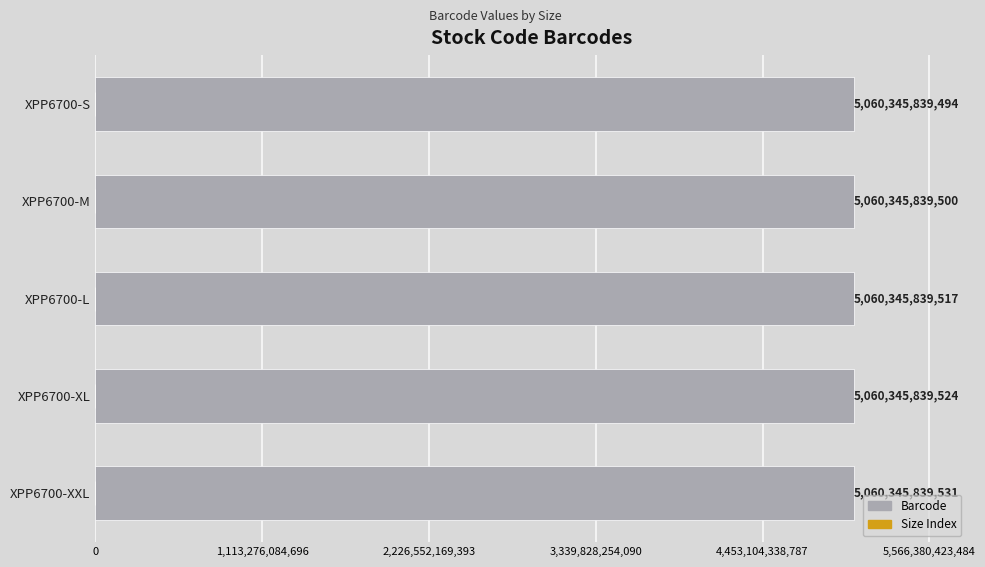

List the series in order of their peak value, lowest first.

Size Index, Barcode